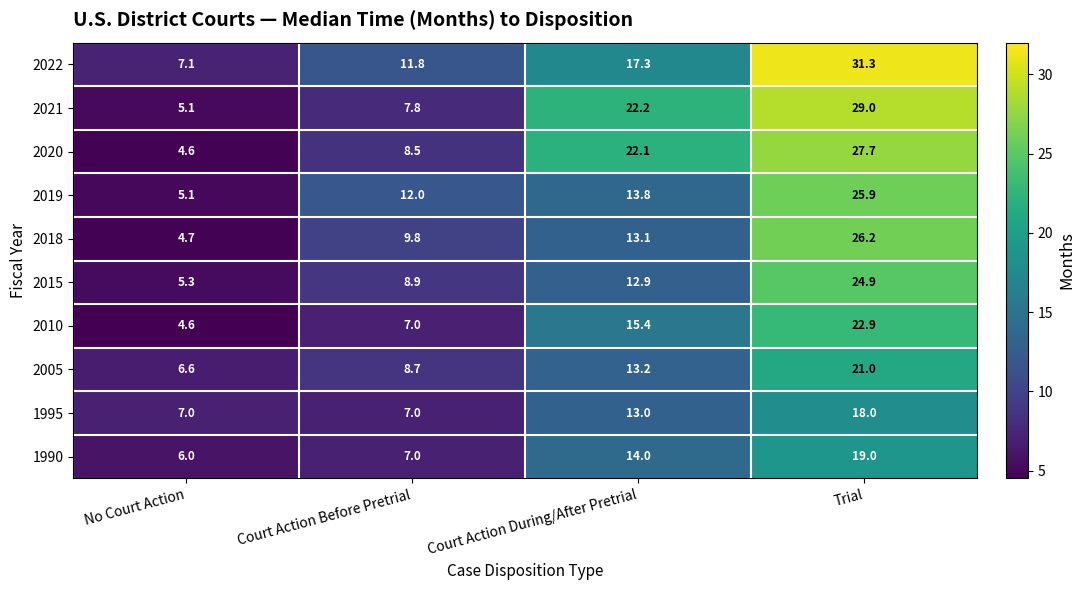

The 2015 series shows 13.0 at Trial. True or false?

False